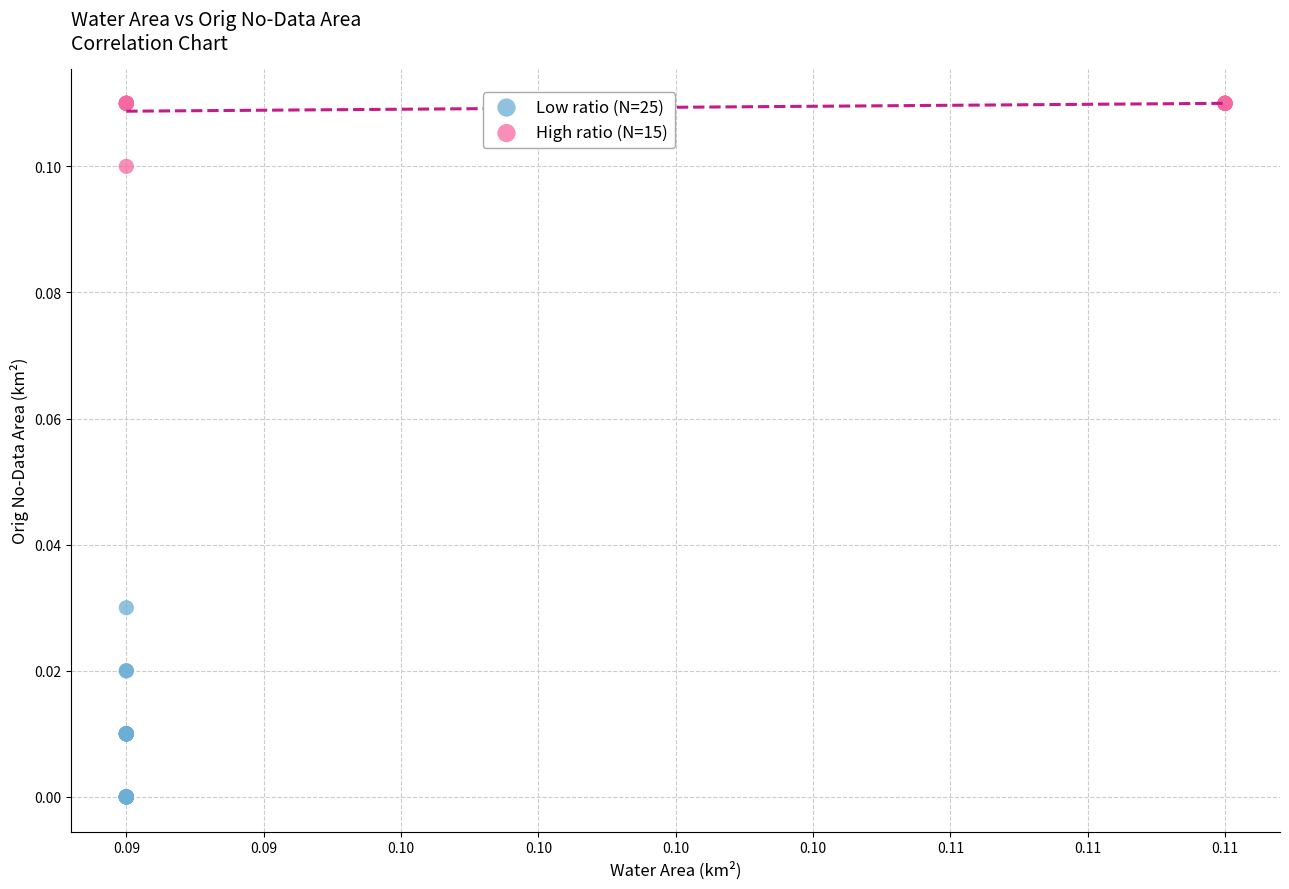

Which series has the widest spread of Y values?

Low ratio (N=25)